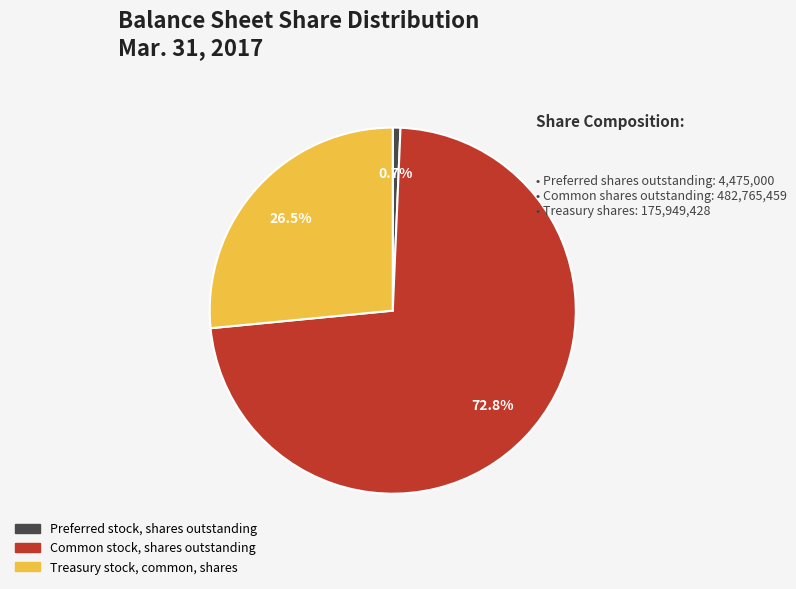

How much of the chart is everything except Treasury stock, common, shares?

73.5%